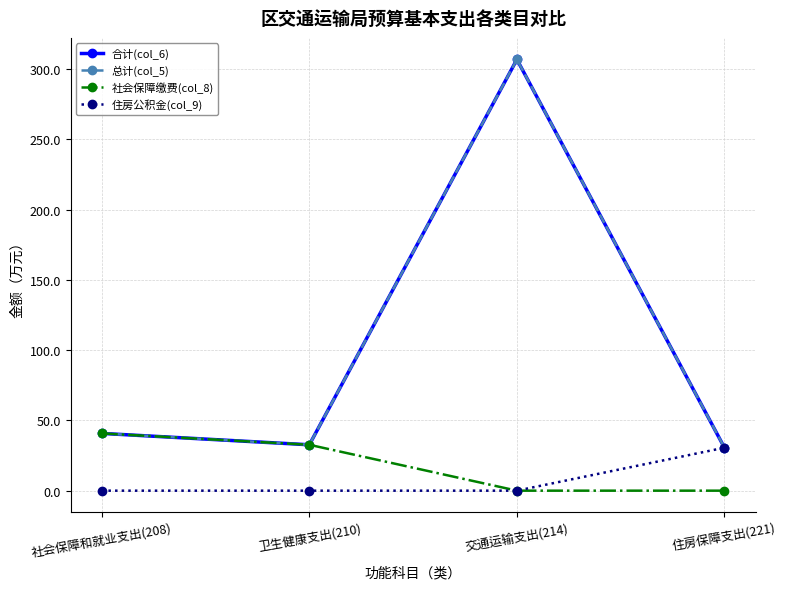

Does the chart have visible grid lines?

Yes